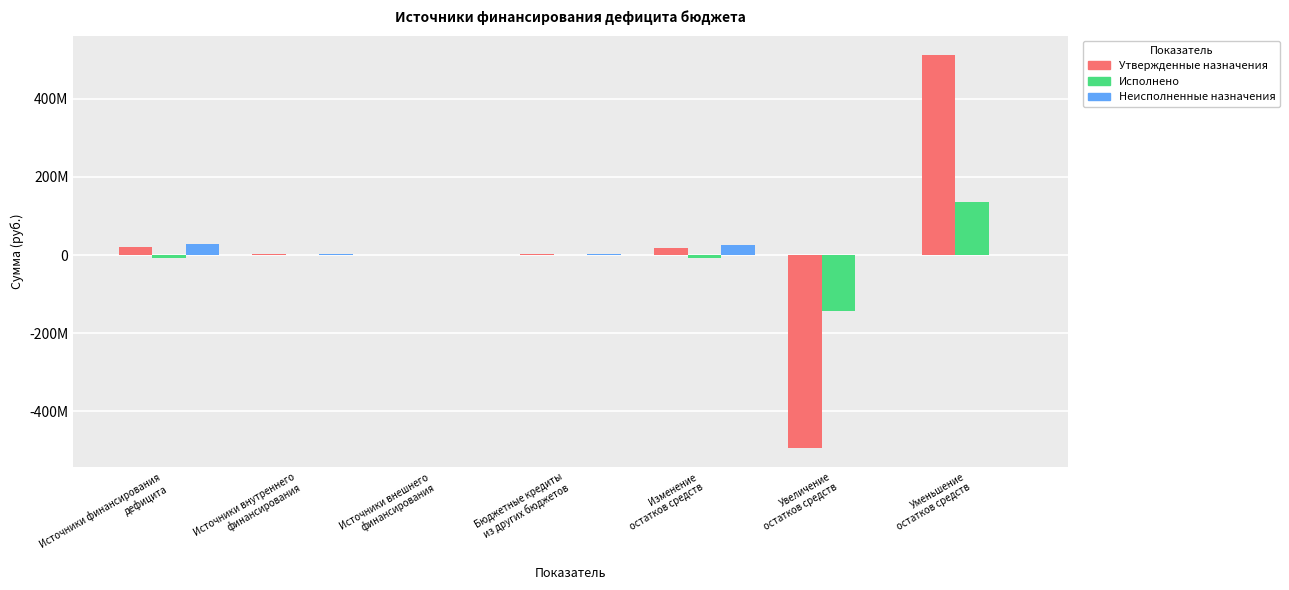

What is the minimum value shown in the chart?

-492361600.6